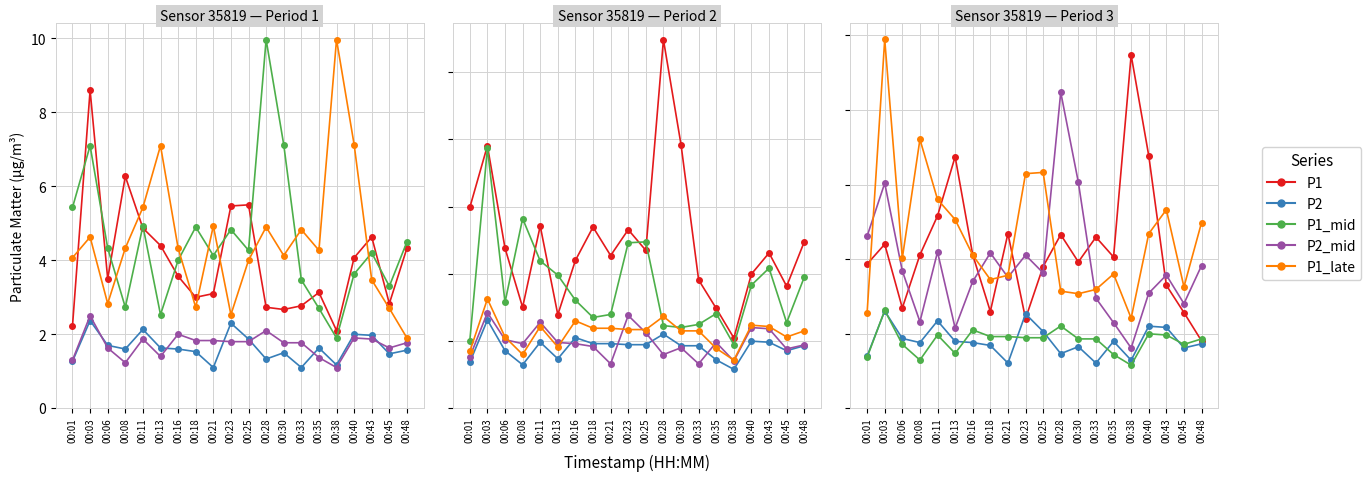

What is the value of the P2_mid point at the 14th from the left?

2.9